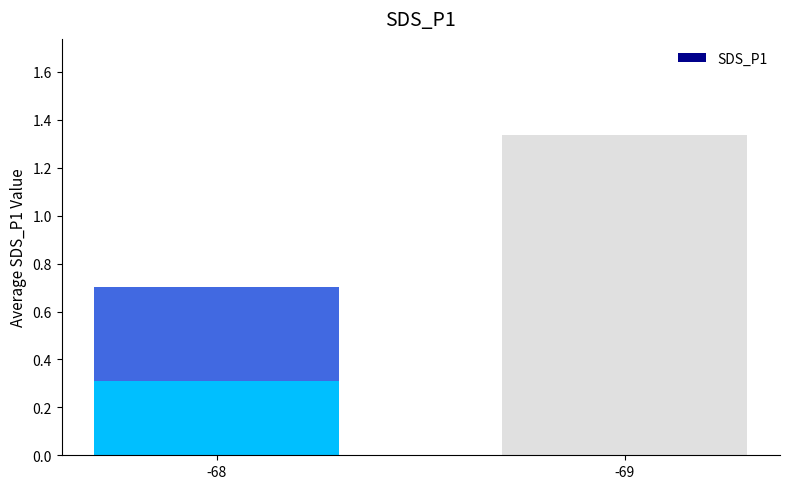

How many series are shown in this chart?

1